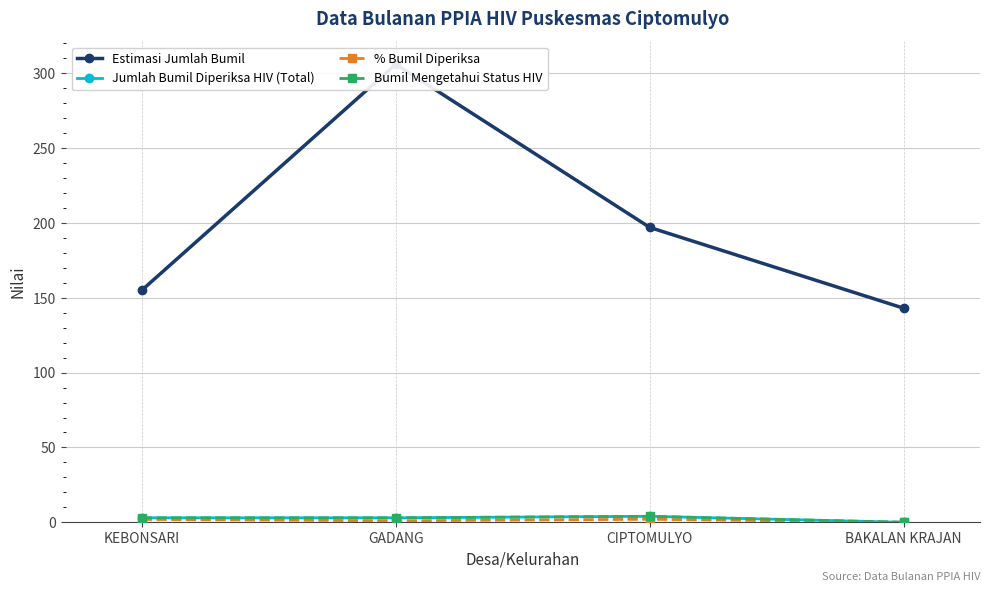

Reading left to right, extract all data points from this chart.

Estimasi Jumlah Bumil: 155.0	306.0	197.0	143.0
Jumlah Bumil Diperiksa HIV (Total): 3.0	3.0	4.0	0.0
% Bumil Diperiksa: 1.9	1.0	2.0	0.0
Bumil Mengetahui Status HIV: 3.0	3.0	4.0	0.0